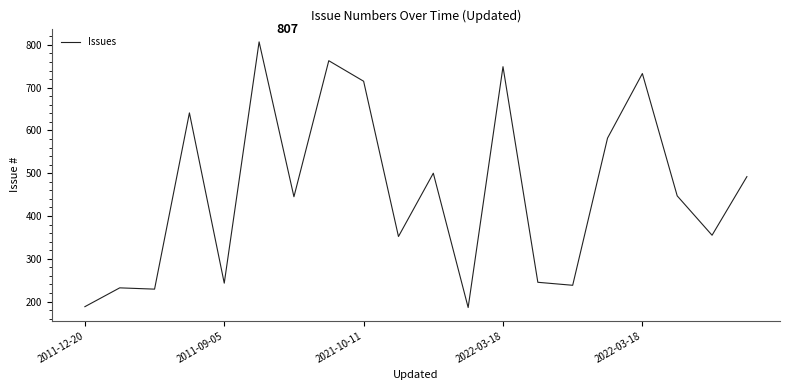

What is the maximum value shown in the chart?

807